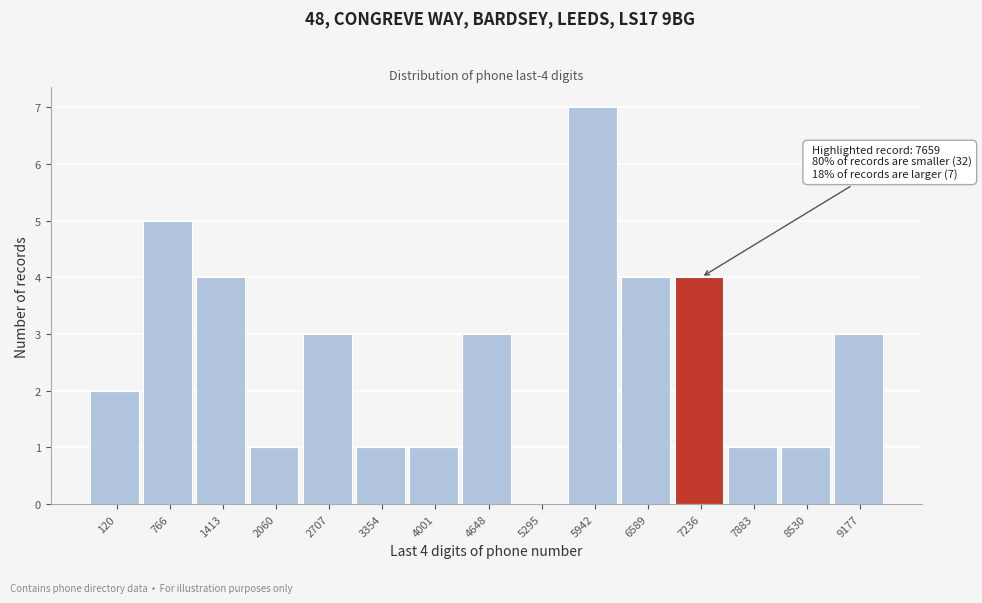

Reading right to left, extract all data points from this chart.

9177=3	8530=1	7883=1	7236=4	6589=4	5942=7	5295=0	4648=3	4001=1	3354=1	2707=3	2060=1	1413=4	766=5	120=2